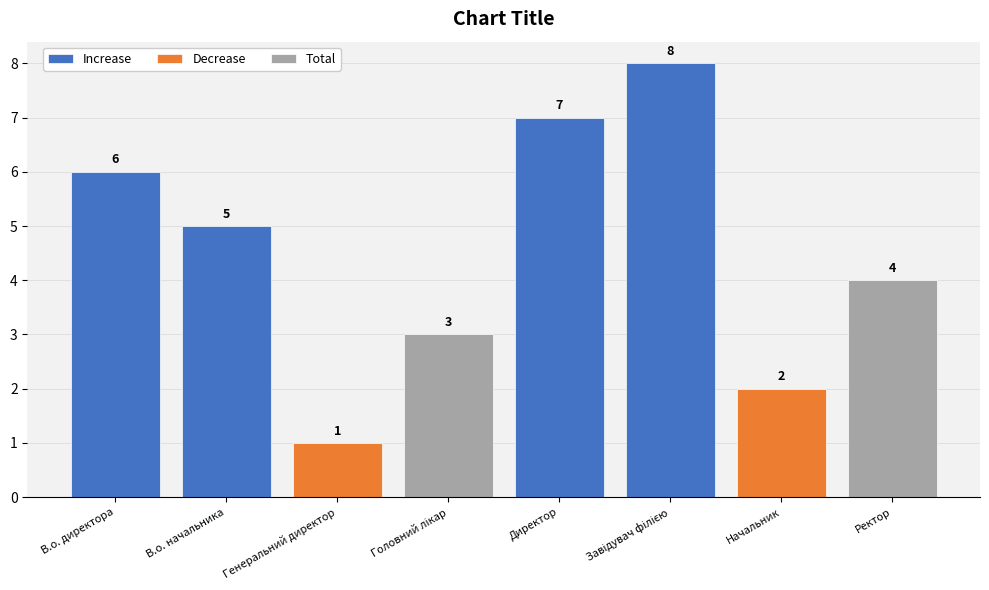

How many values are below 5?

4